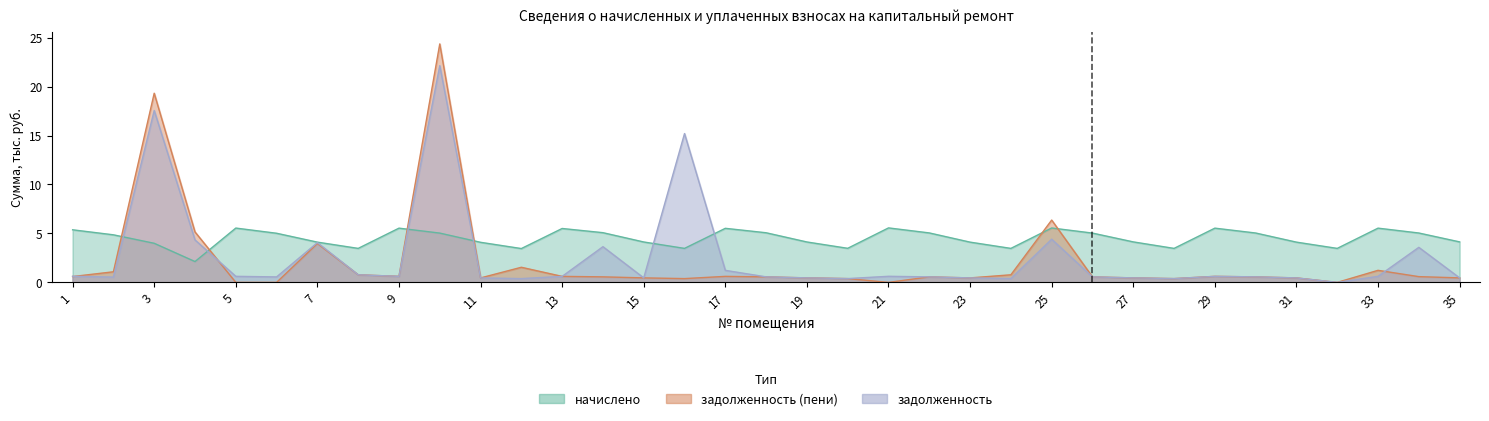

True or false: задолженность has more than 1 points higher than both neighbors.

True